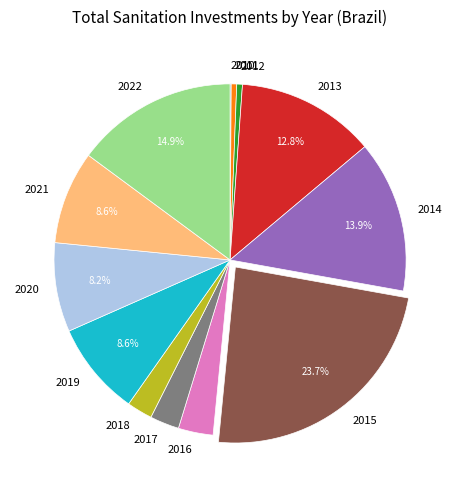

Is the sum of 2014 and 2011 greater than half?

No